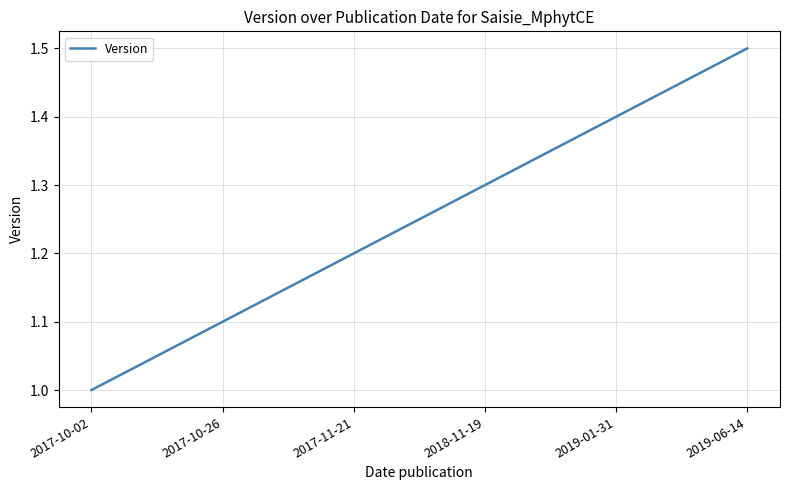

What is the change in value from 2019-01-31 to 2019-06-14?

+0.1